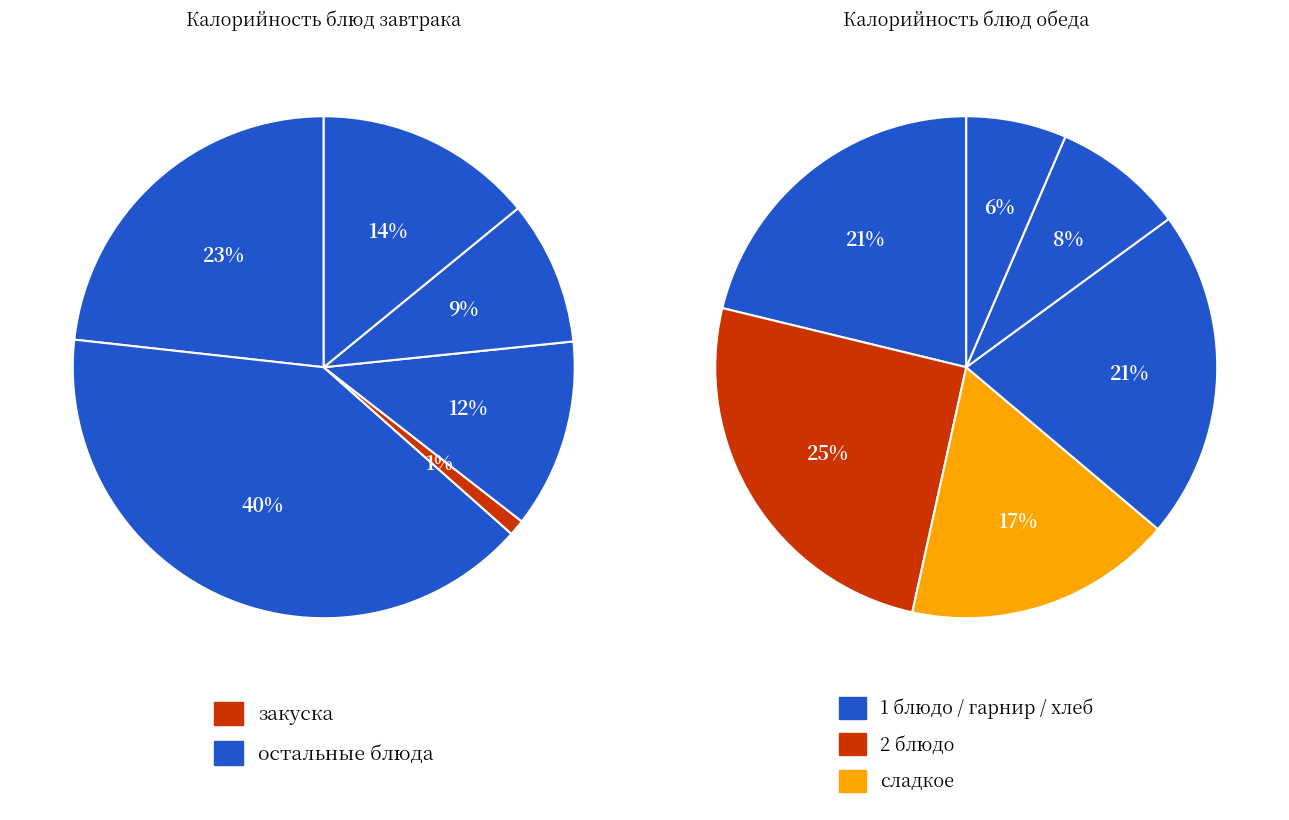

Is there any slice that represents more than half of the pie?

No